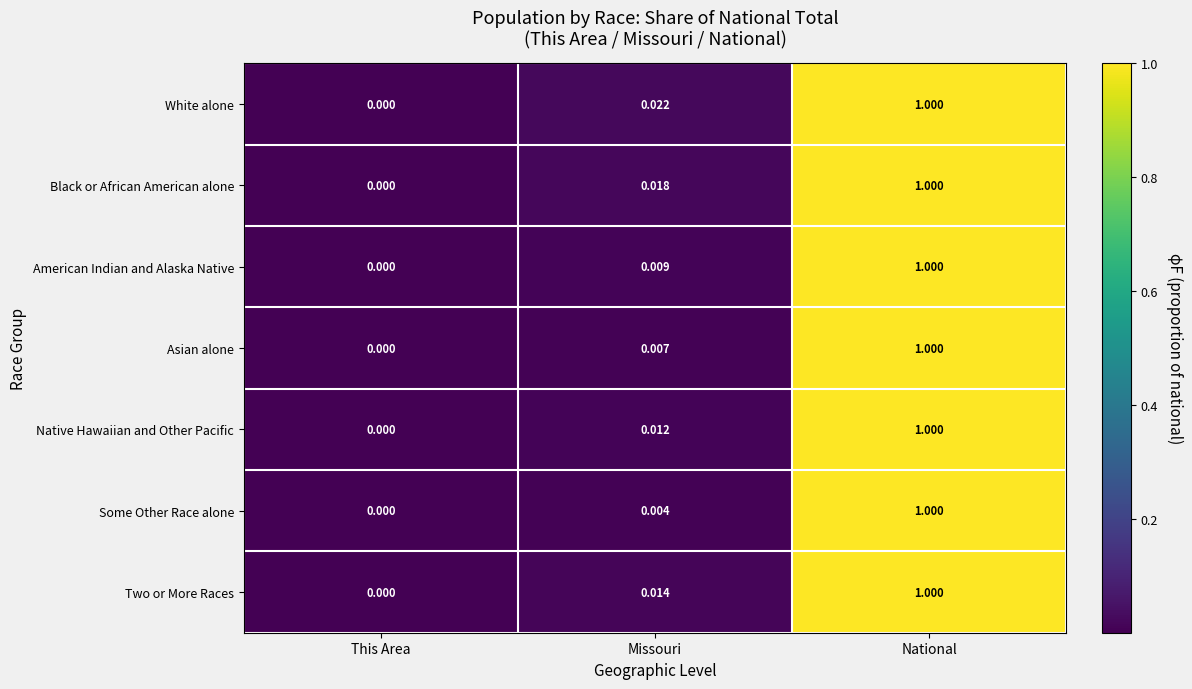

At which label is Asian alone closest to 0?

This Area